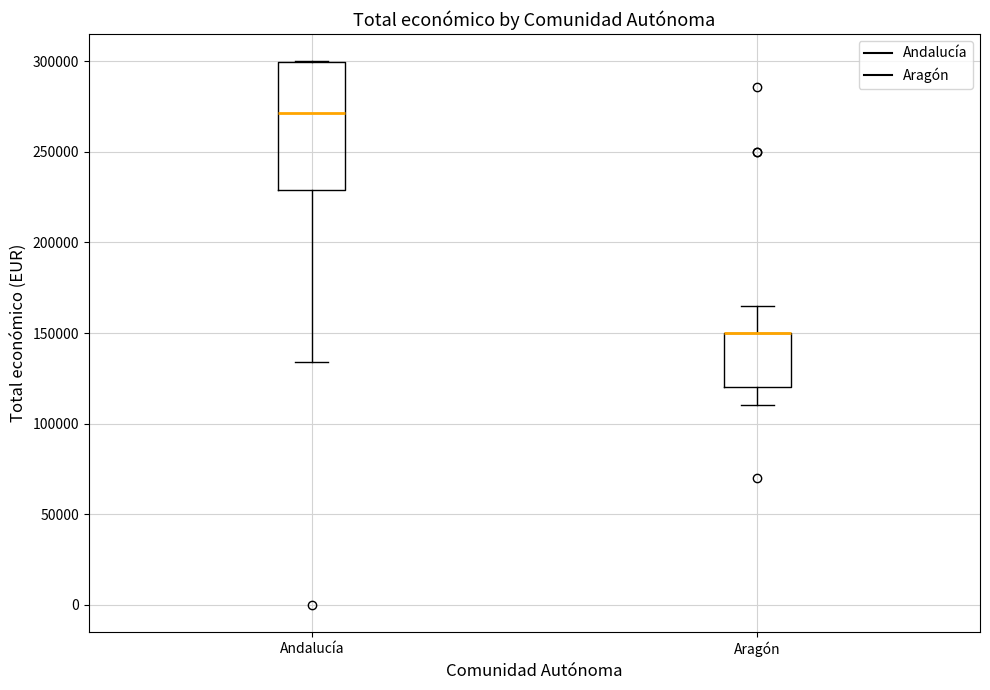

Reading left to right, transcribe this box plot: for each box, give where its median line is, the range the box spans, and where its two whiskers end, as read against the y-axis. The values are not printed on the chart, so give them approximately, as read against the axis.

Andalucía: median 270000, box 230000 to 300000, whiskers 135000 to 300000
Aragón: median 150000 (drawn on the box's upper edge), box 120000 to 150000, whiskers 110000 to 165000